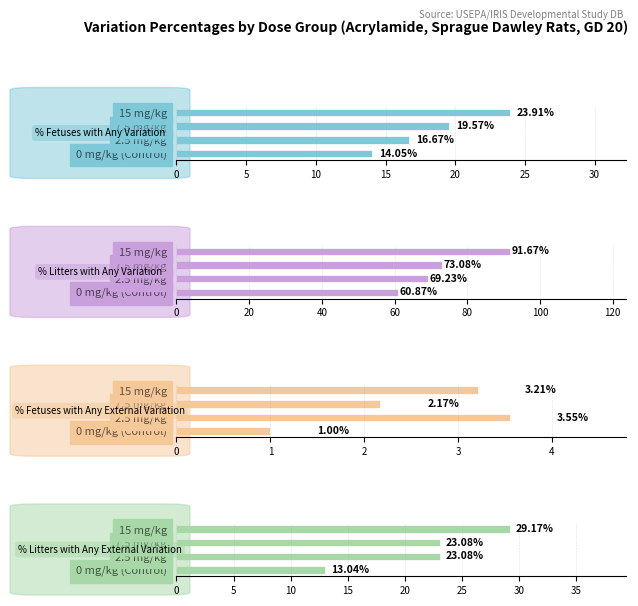

Count the number of data series in this chart.

4